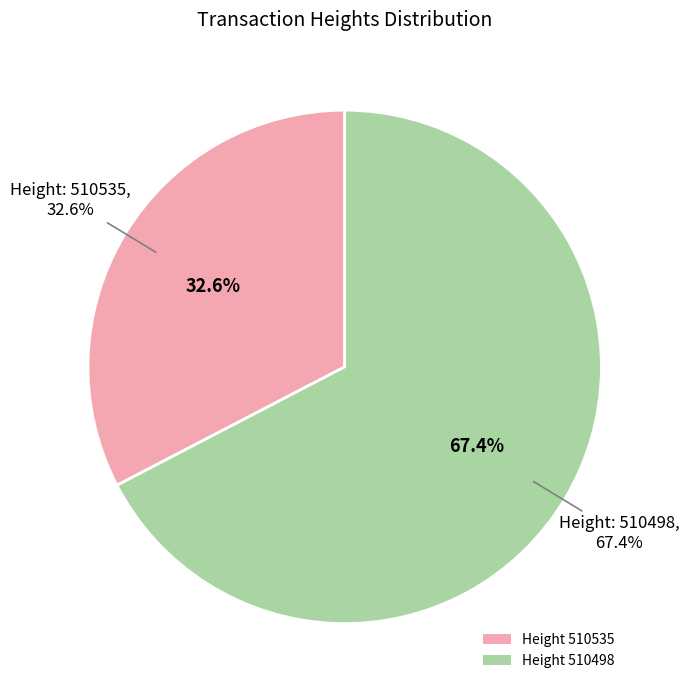

What portion of the pie excludes 510498?

32.6%